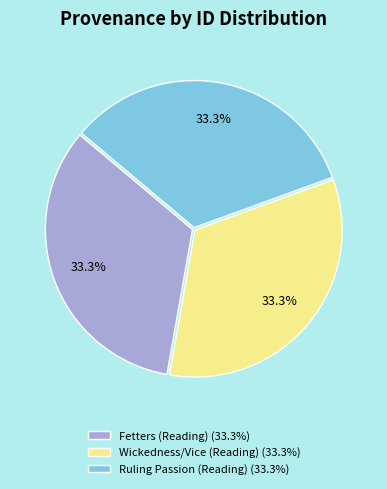

To the nearest percent, what is the combined percentage of Ruling Passion (Reading) and Wickedness/Vice (Reading)?

67%